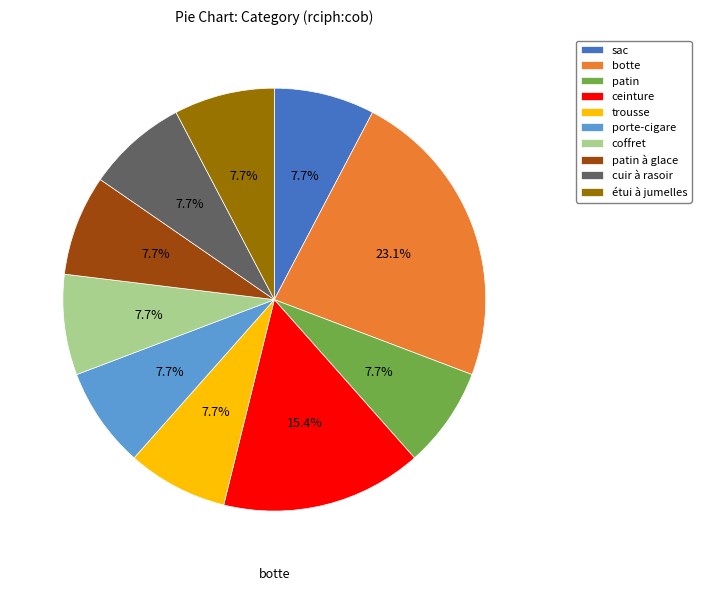

Which slice is the largest?

botte